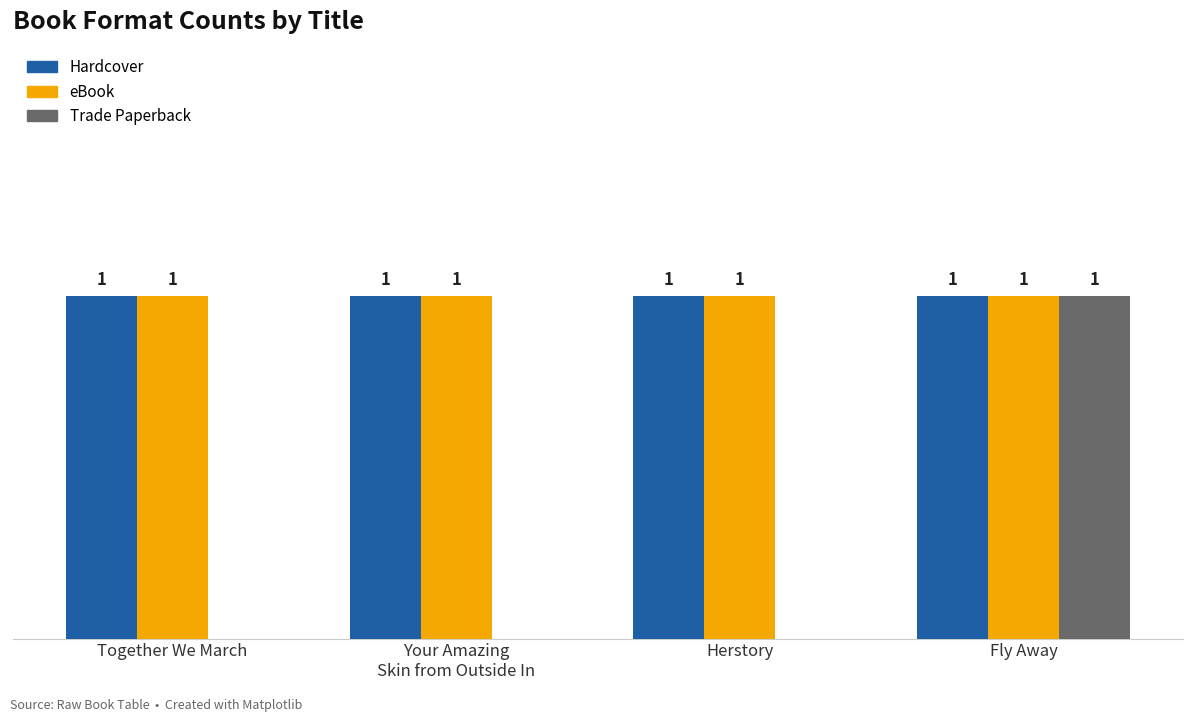

Which category has the highest value in the Trade Paperback series?

Fly Away